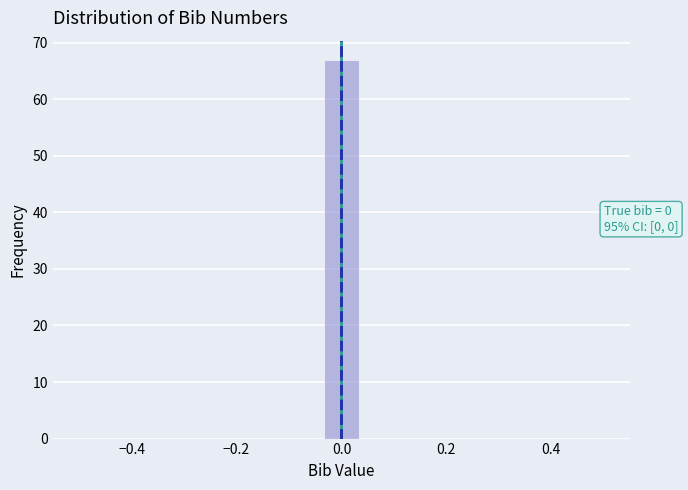

Around what value on the x-axis is the tallest bar? Give the approximate position of its centre, as read against the axis.

0.00